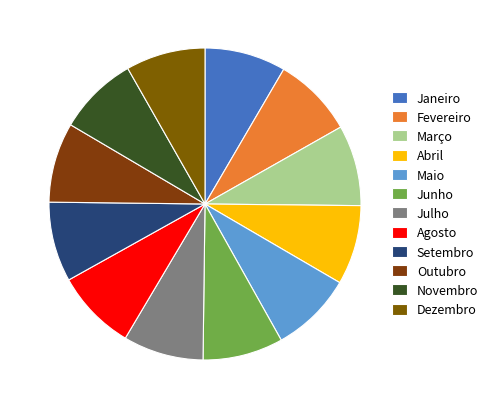

How much of the chart is everything except Março?

91.6%